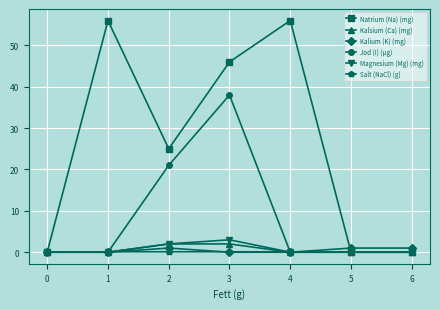

At which category does Natrium (Na) (mg) reach its first local peak?

1